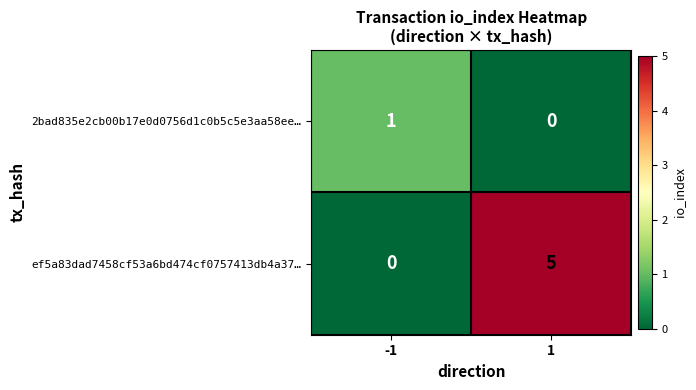

What is the maximum value shown in the chart?

5